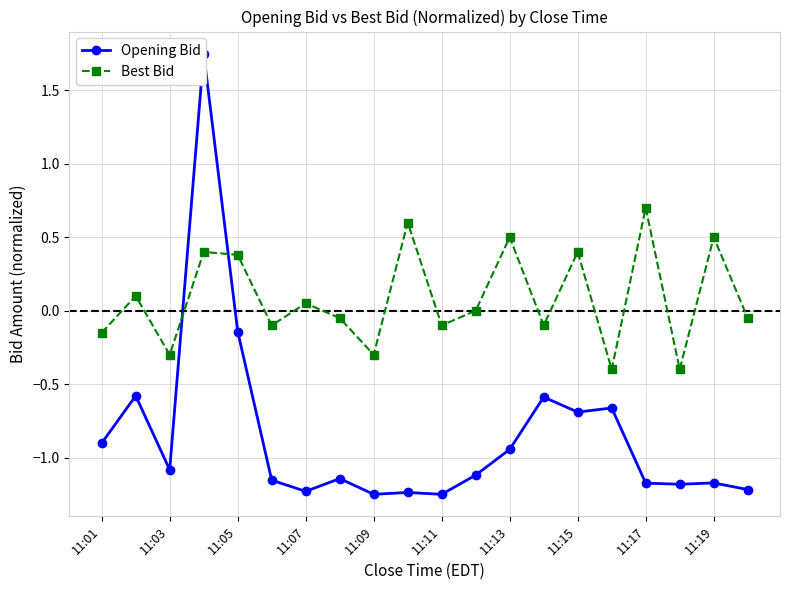

What is the difference between the maximum and minimum values in the Opening Bid series?

3.0